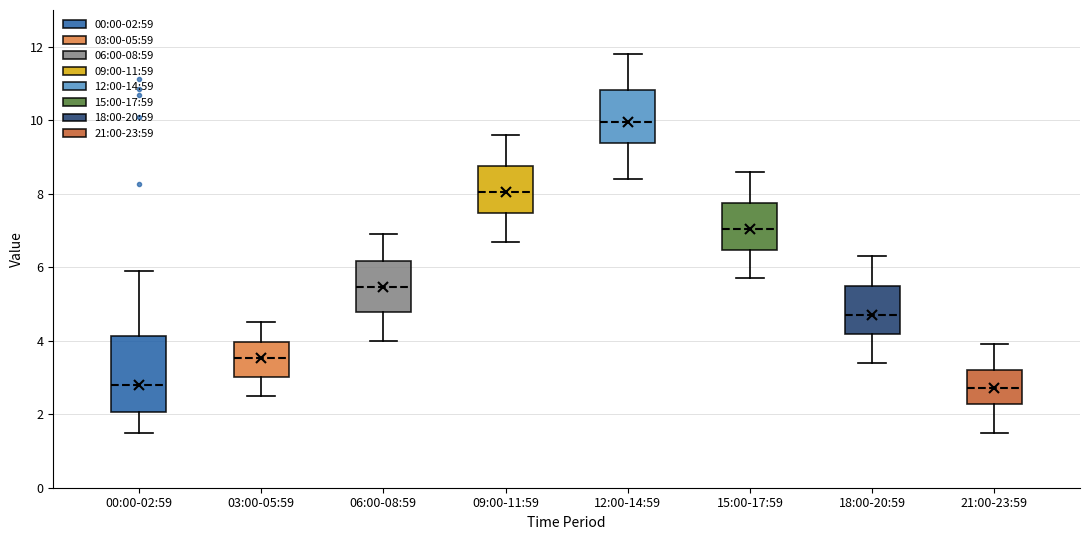

Comparing the boxes themselves (not the whiskers), which one is the tallest?

00:00-02:59